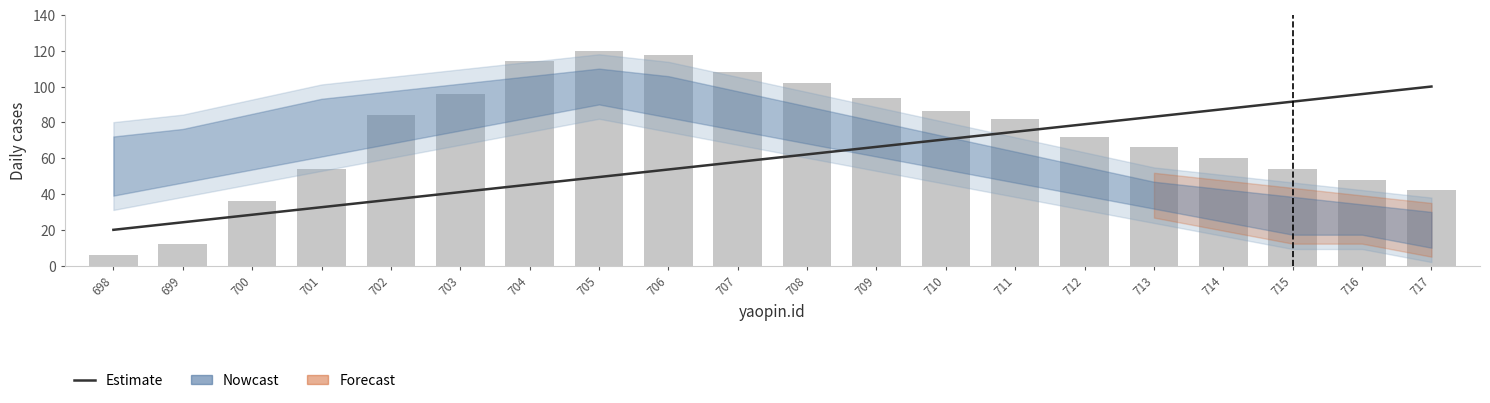

The value of yaopin.id at 702 is 36.8. True or false?

True